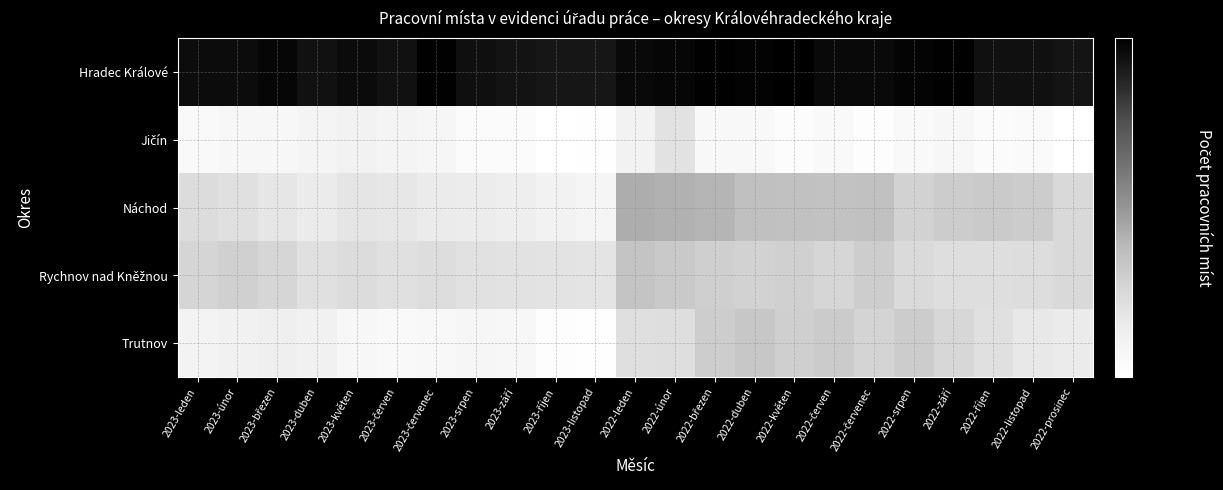

Rank the series at 2023-květen from highest to lowest value.

Hradec Králové, Rychnov nad Kněžnou, Náchod, Jičín, Trutnov